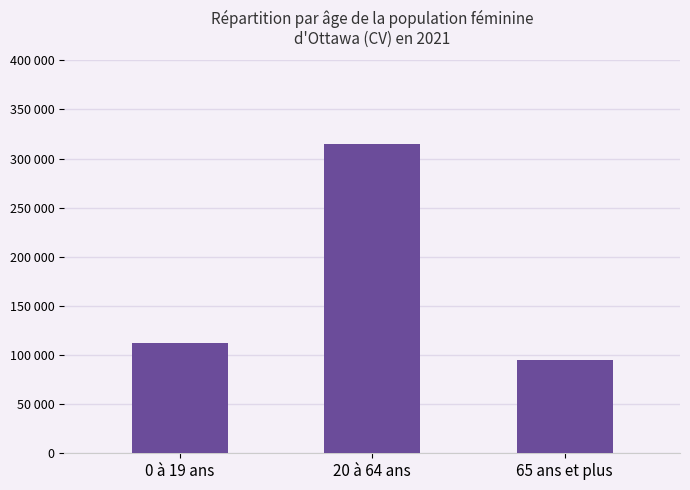

What is the label of the 1st bar from the left?

0 à 19 ans